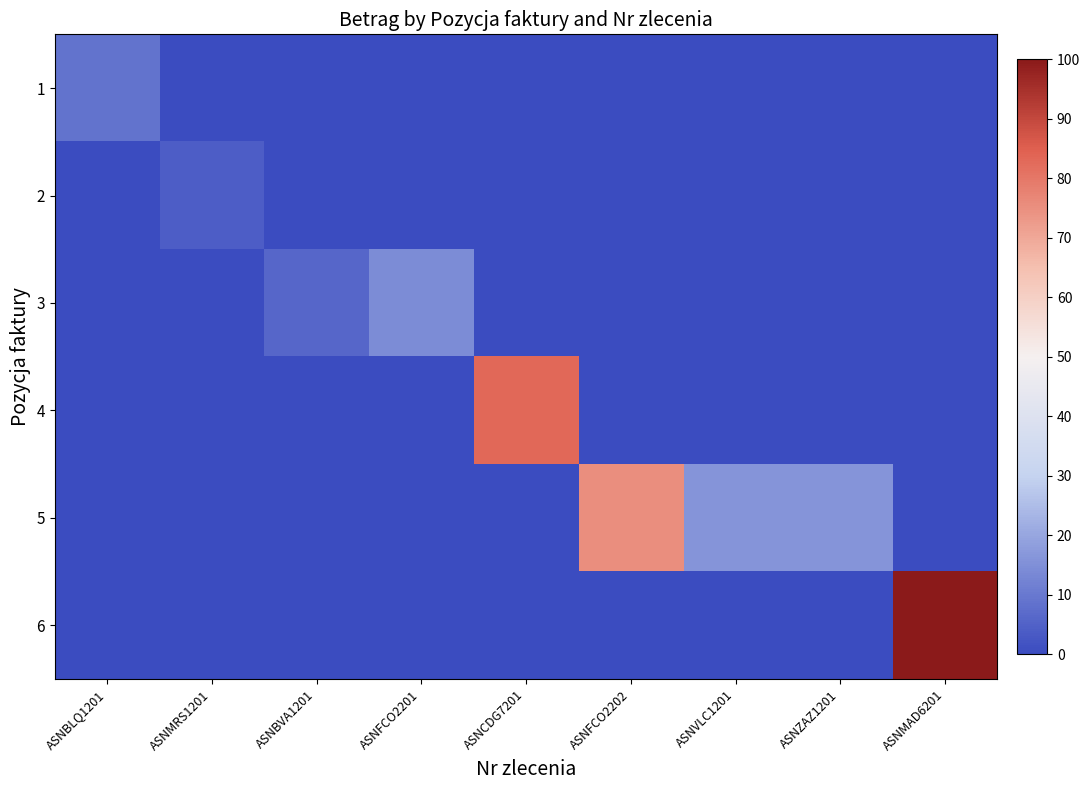

What is the total value across all series at ASNFCO2202?

75.2